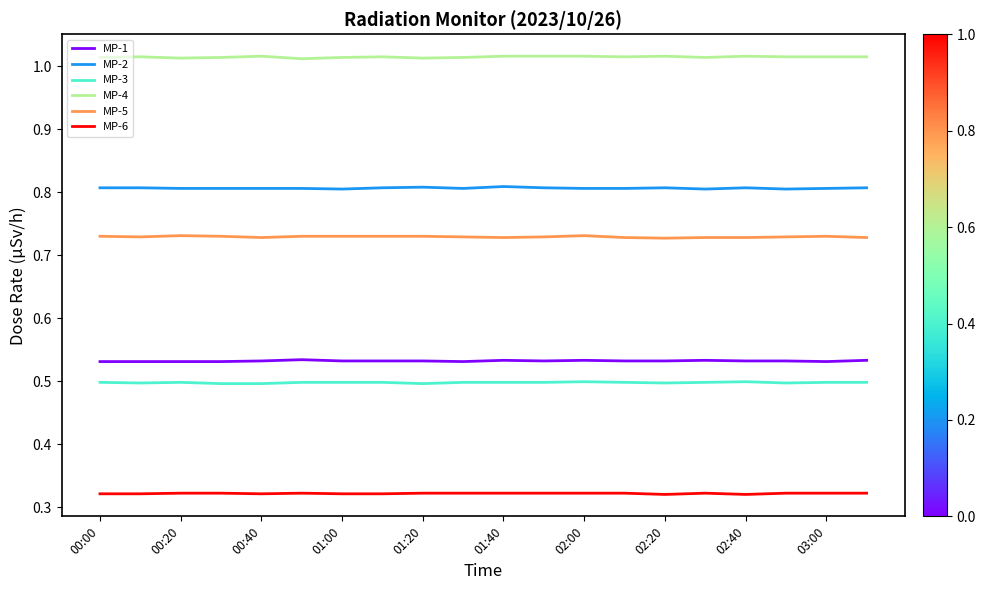

True or false: MP-1 and MP-2 intersect in this chart.

False